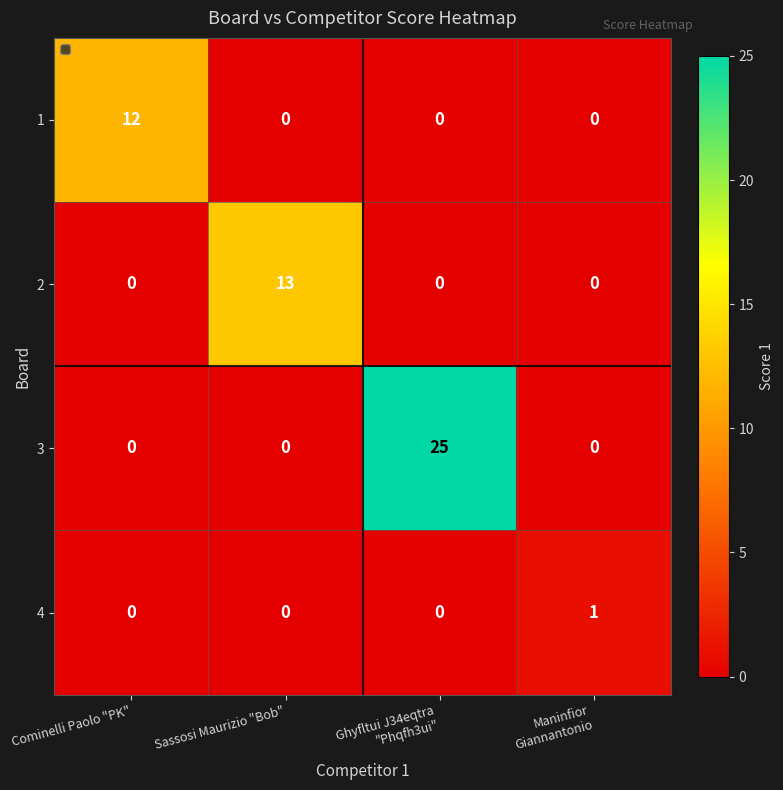

Which series has the largest total across all categories?

3